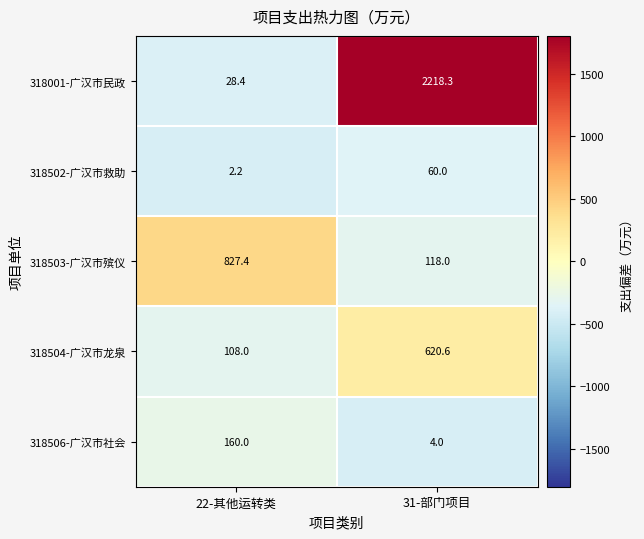

At which category is the sum across all series the highest?

31-部门项目